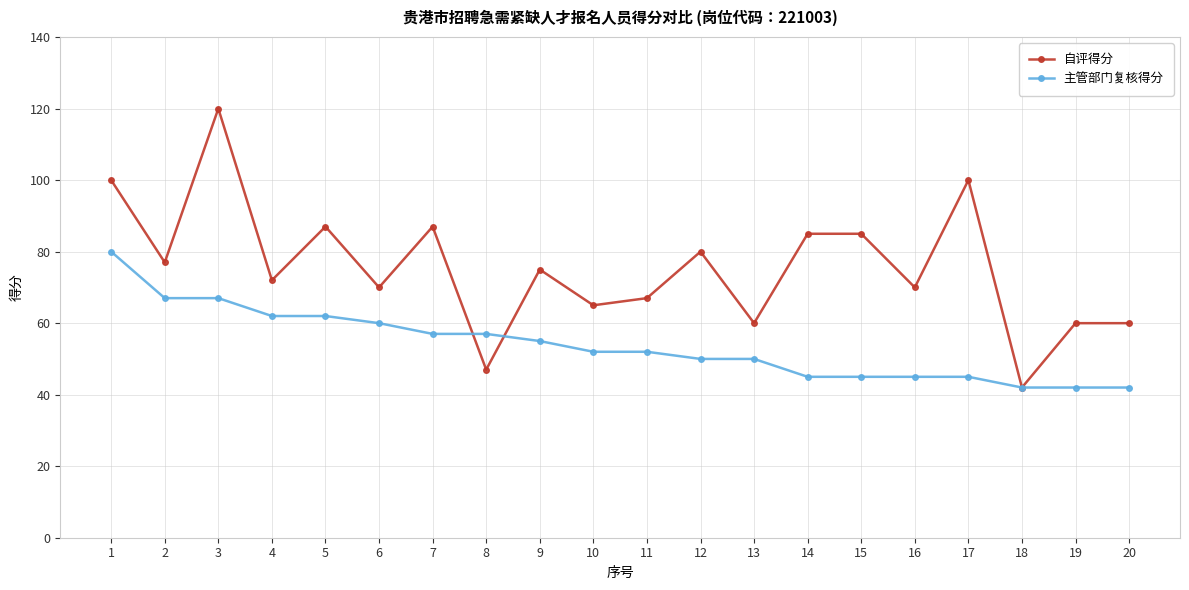

At which category is the sum across all series the highest?

3